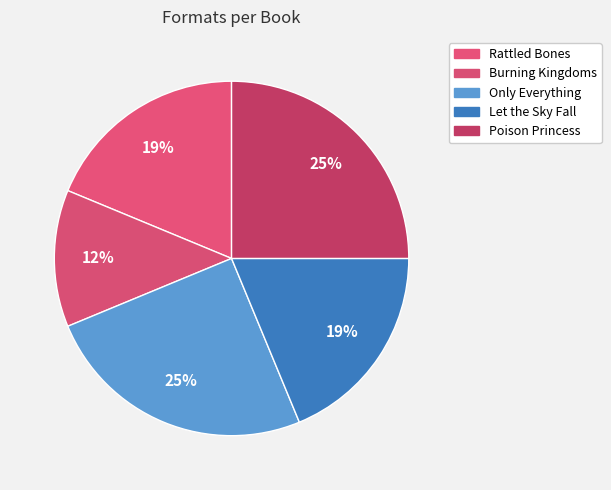

Which category has the smallest portion of the pie?

Burning Kingdoms